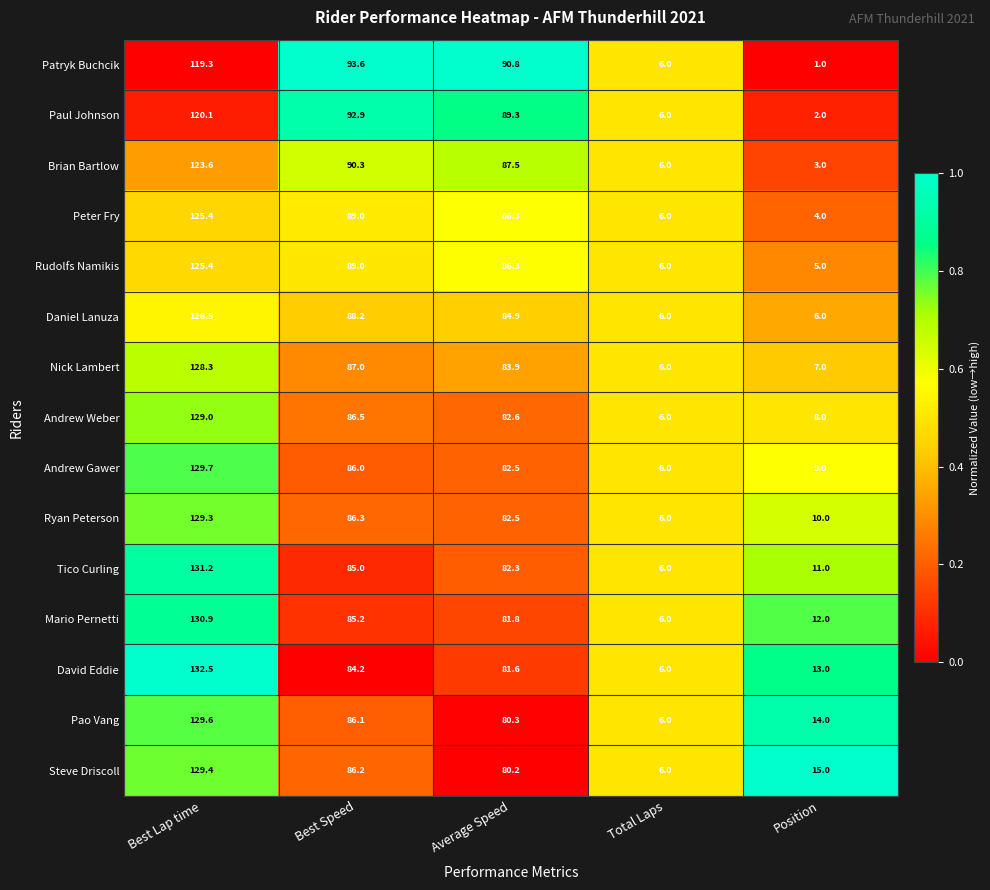

True or false: Steve Driscoll has a value of 141.5 at Best Speed.

False